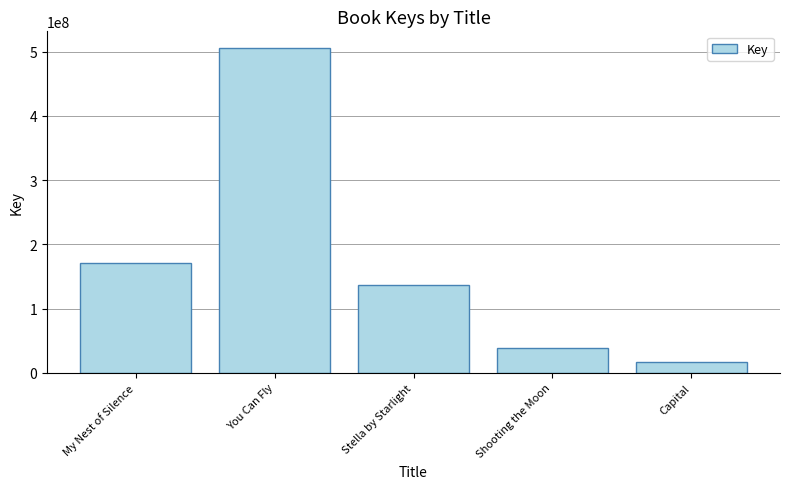

Between Shooting the Moon and My Nest of Silence, which is larger?

My Nest of Silence